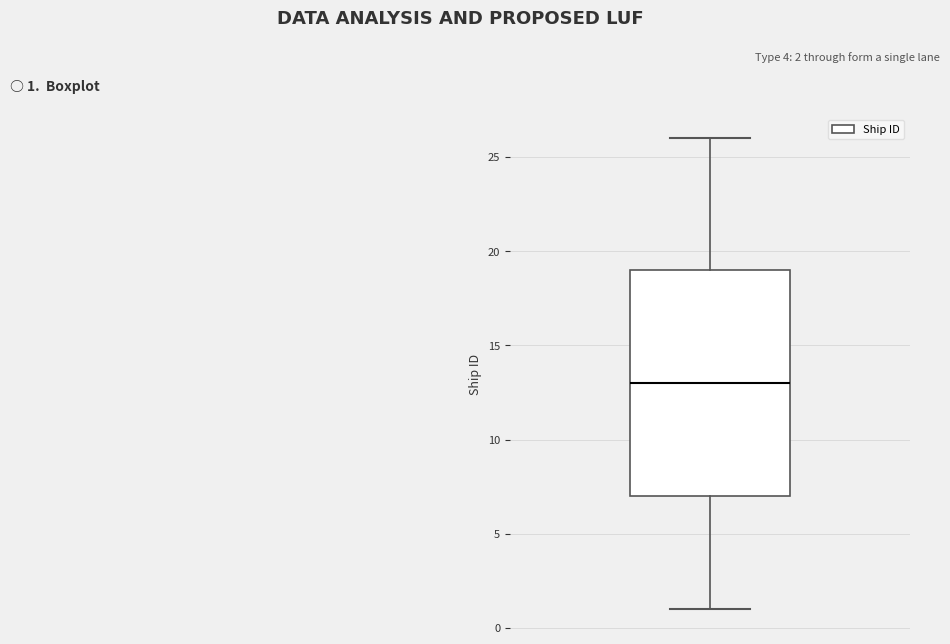

Transcribe this box plot: give where the median line is, the range the box spans, and where the two whiskers end, as read against the y-axis. The values are not printed on the chart, so give them approximately, as read against the axis.

median 13, box 7 to 19, whiskers 1 to 26